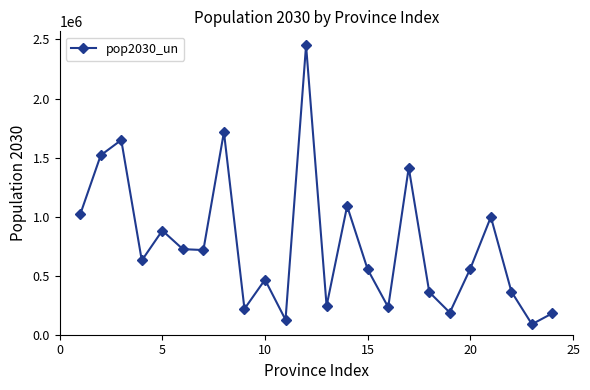

What is the value of the 6th point from the left?

724456